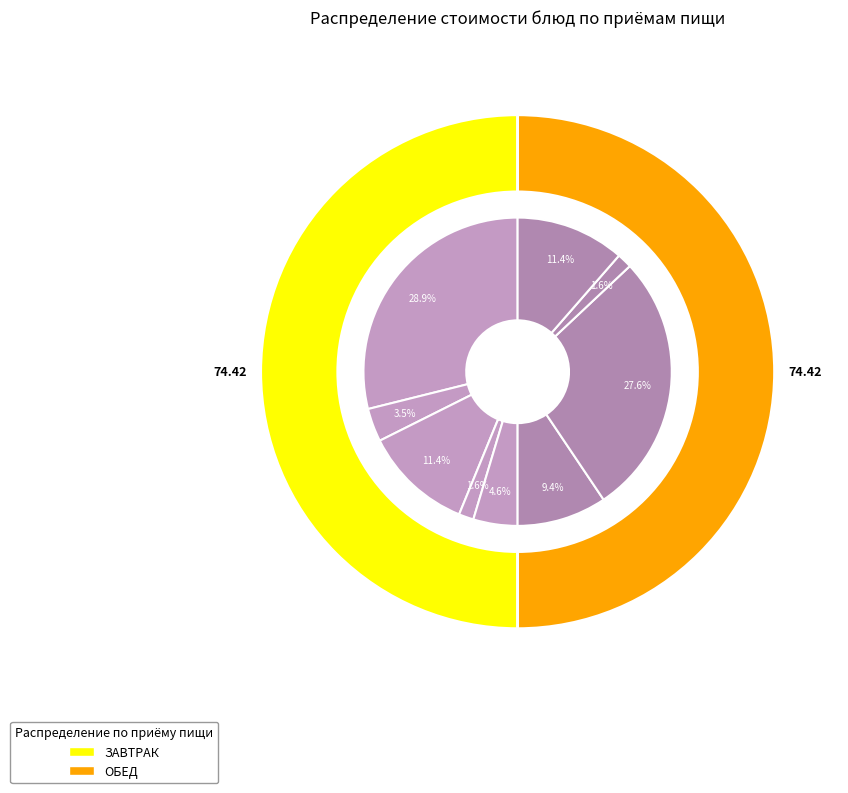

Which slice is the largest?

каша греч с тефтелями